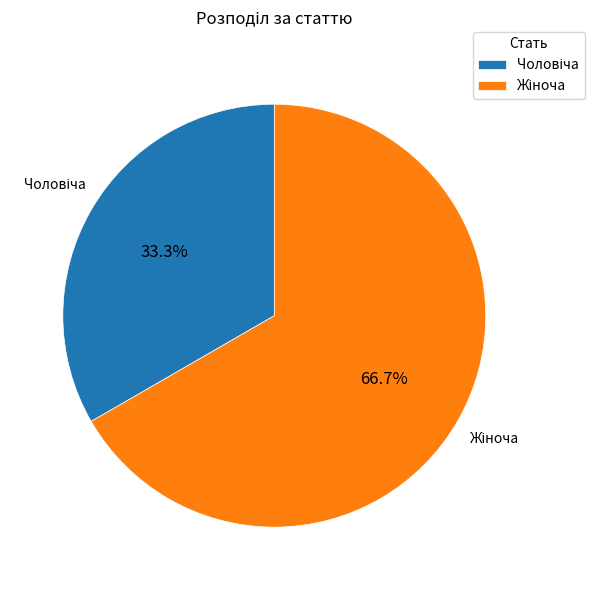

Is there a majority slice in this chart?

Yes